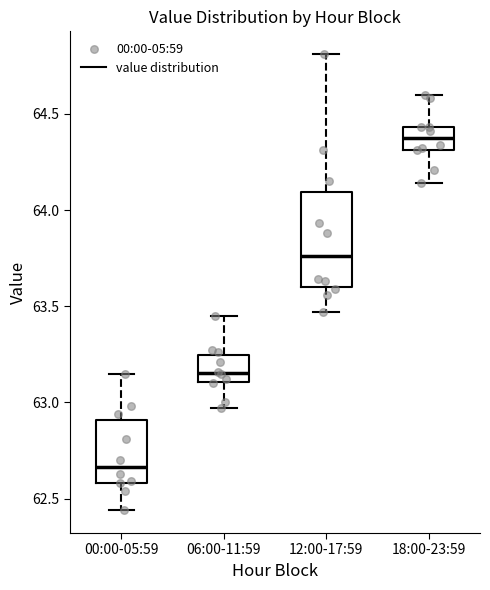

Reading left to right, read every box against the y-axis: the position of its median line, the range the box covers, and the ends of its whiskers. The values are not printed on the chart, so give them approximately, as read against the axis.

00:00-05:59: median 62.65, box 62.60 to 62.90, whiskers 62.45 to 63.15
06:00-11:59: median 63.15, box 63.10 to 63.25, whiskers 62.95 to 63.45
12:00-17:59: median 63.75, box 63.60 to 64.10, whiskers 63.45 to 64.80
18:00-23:59: median 64.40, box 64.30 to 64.45, whiskers 64.15 to 64.60